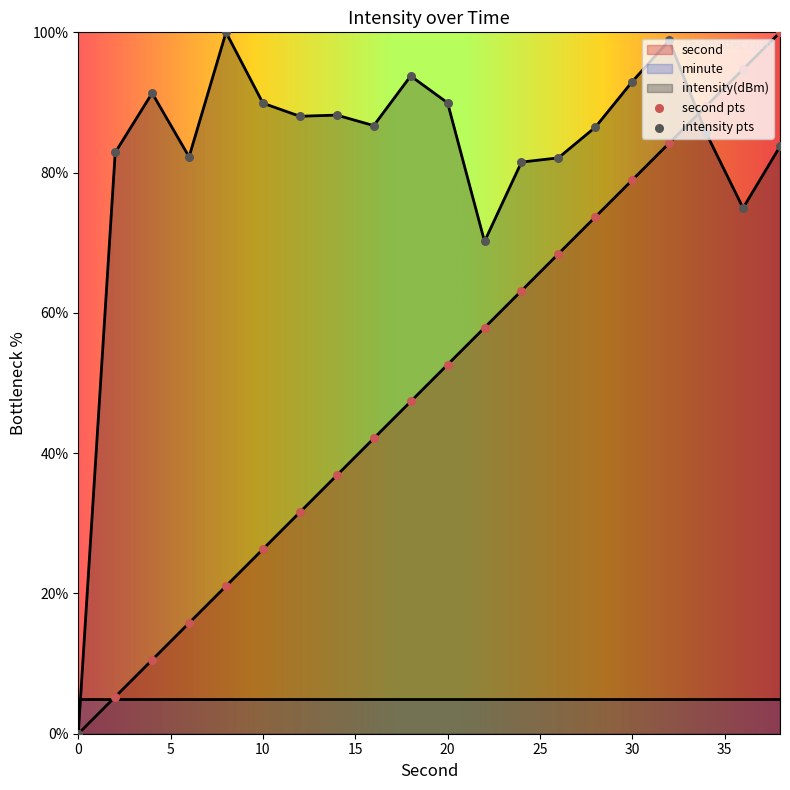

Which series has the largest total across all categories?

intensity